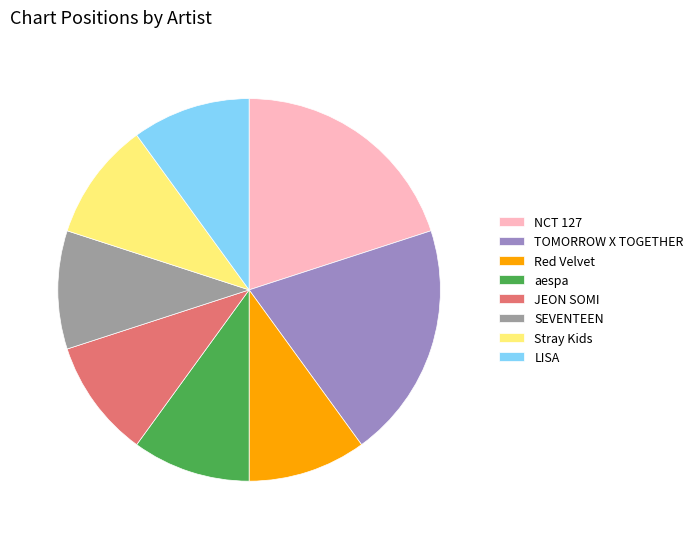

Combined, do JEON SOMI and Red Velvet account for over 50%?

No